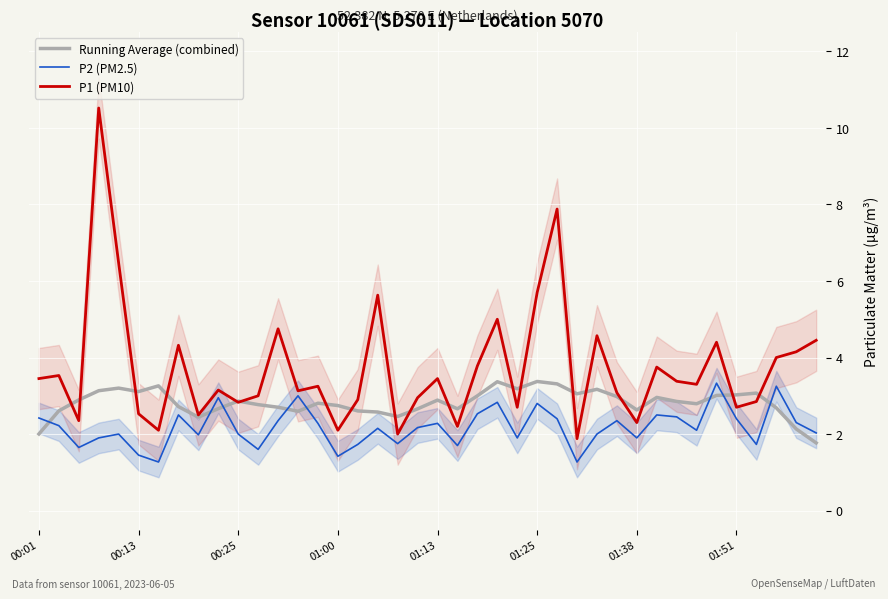

Which series has the largest total across all categories?

P1 (PM10)